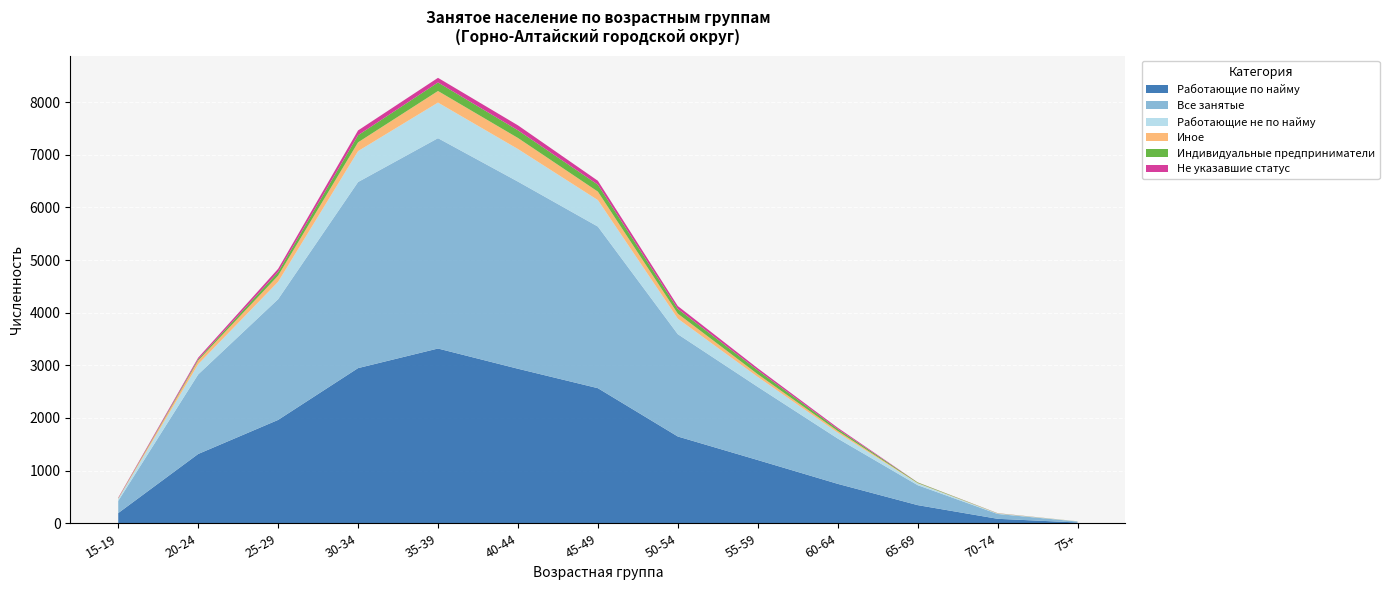

Reading left to right, transcribe all the data shown in this chart.

Работающие по найму: 15-19=194	20-24=1316	25-29=1963	30-34=2947	35-39=3319	40-44=2935	45-49=2566	50-54=1648	55-59=1201	60-64=749	65-69=345	70-74=85	75+=15
Все занятые: 15-19=231	20-24=1511	25-29=2293	30-34=3534	35-39=3995	40-44=3554	45-49=3069	50-54=1943	55-59=1390	60-64=861	65-69=379	70-74=92	75+=18
Работающие не по найму: 15-19=37	20-24=195	25-29=330	30-34=587	35-39=676	40-44=619	45-49=503	50-54=295	55-59=189	60-64=112	65-69=34	70-74=7	75+=3
Иное: 15-19=10	20-24=69	25-29=117	30-34=167	35-39=220	40-44=210	45-49=161	50-54=95	55-59=51	60-64=32	65-69=7	70-74=3	75+=1
Индивидуальные предприниматели: 15-19=5	20-24=24	25-29=70	30-34=135	35-39=162	40-44=146	45-49=132	50-54=90	55-59=75	60-64=36	65-69=11	70-74=3	75+=1
Не указавшие статус: 15-19=10	20-24=30	25-29=60	30-34=91	35-39=88	40-44=94	45-49=74	50-54=55	55-59=38	60-64=25	65-69=2	70-74=2	75+=0